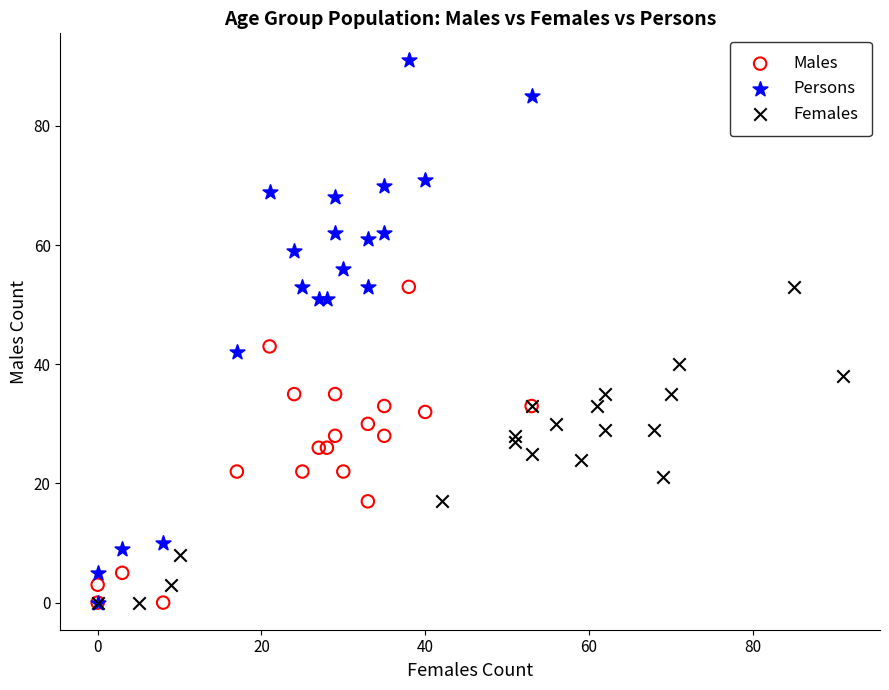

Which series has the widest spread of Y values?

Persons